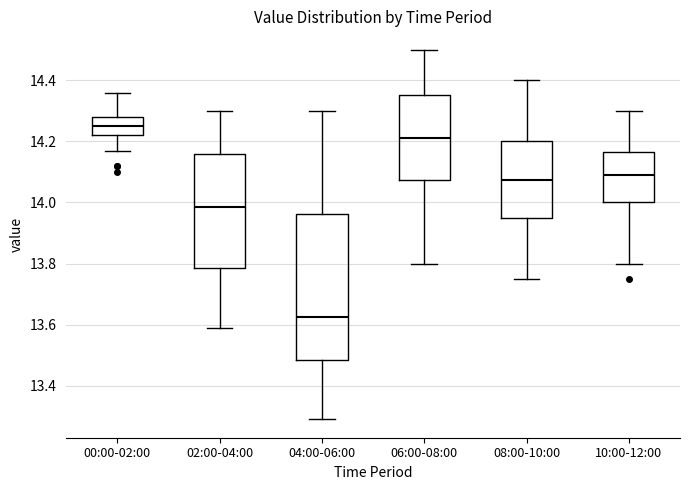

Reading left to right, transcribe this box plot: for each box, give where its median line is, the range the box spans, and where its two whiskers end, as read against the y-axis. The values are not printed on the chart, so give them approximately, as read against the axis.

00:00-02:00: median 14.26, box 14.22 to 14.28, whiskers 14.18 to 14.36
02:00-04:00: median 13.98, box 13.78 to 14.16, whiskers 13.60 to 14.30
04:00-06:00: median 13.62, box 13.48 to 13.96, whiskers 13.30 to 14.30
06:00-08:00: median 14.22, box 14.08 to 14.36, whiskers 13.80 to 14.50
08:00-10:00: median 14.08, box 13.96 to 14.20, whiskers 13.76 to 14.40
10:00-12:00: median 14.10, box 14.00 to 14.16, whiskers 13.80 to 14.30